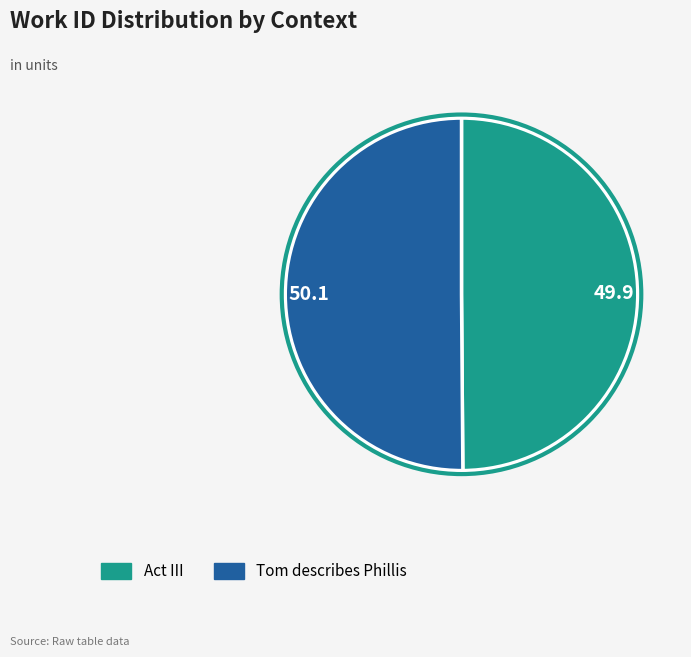

Is it true that 49.9 is 50% of the pie?

True